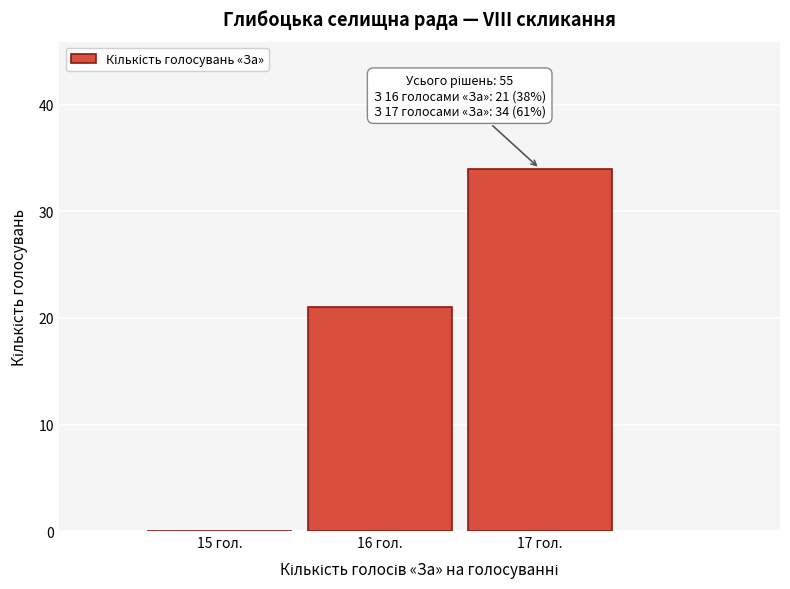

Reading left to right, list all the values displayed in this chart.

15 гол.=0	16 гол.=21	17 гол.=34